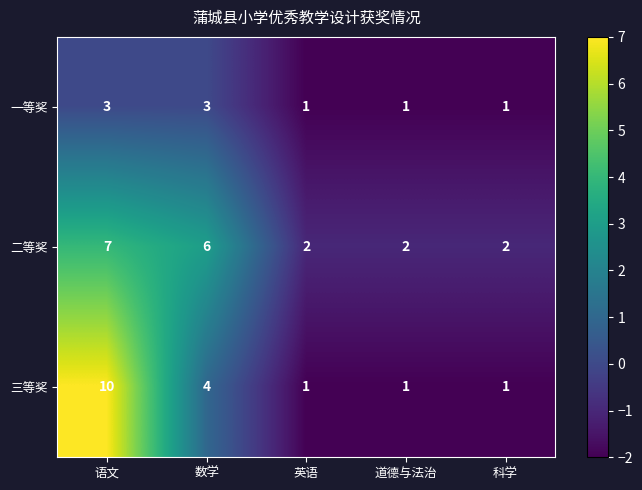

Which series has the largest total across all categories?

二等奖